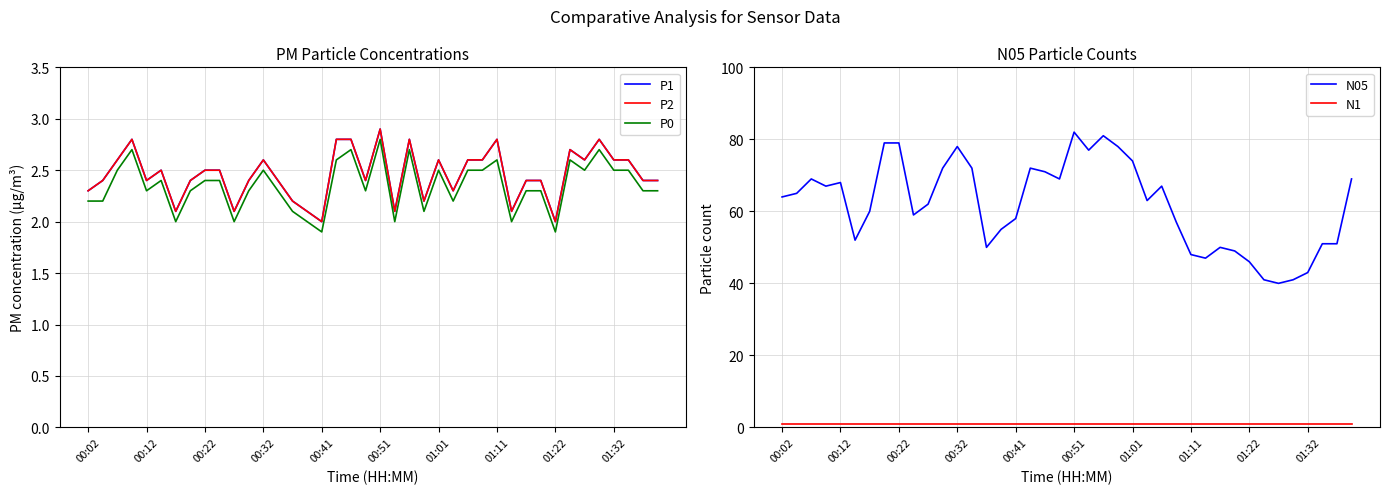

Rank the series by their maximum value, from highest to lowest.

N05, P1, P2, P0, N1